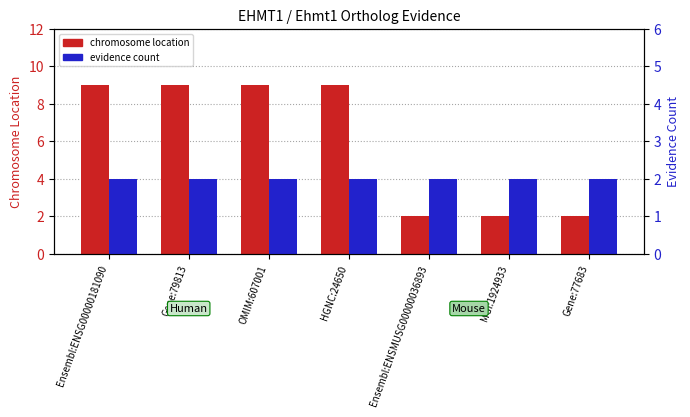

List the series in order of their peak value, lowest first.

evidence count, chromosome location